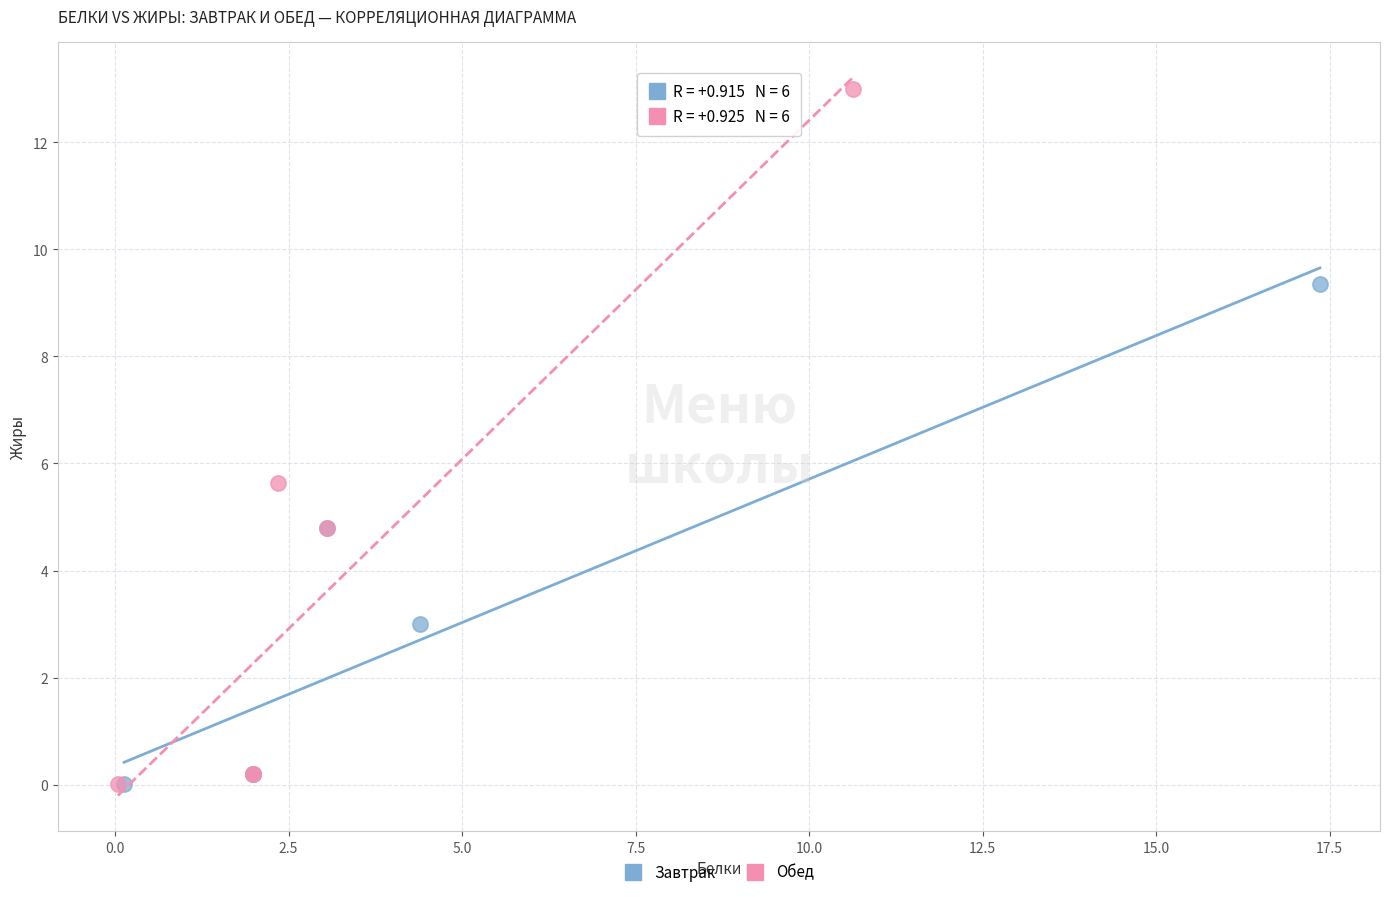

Which series has the largest Y range (max minus min)?

Обед